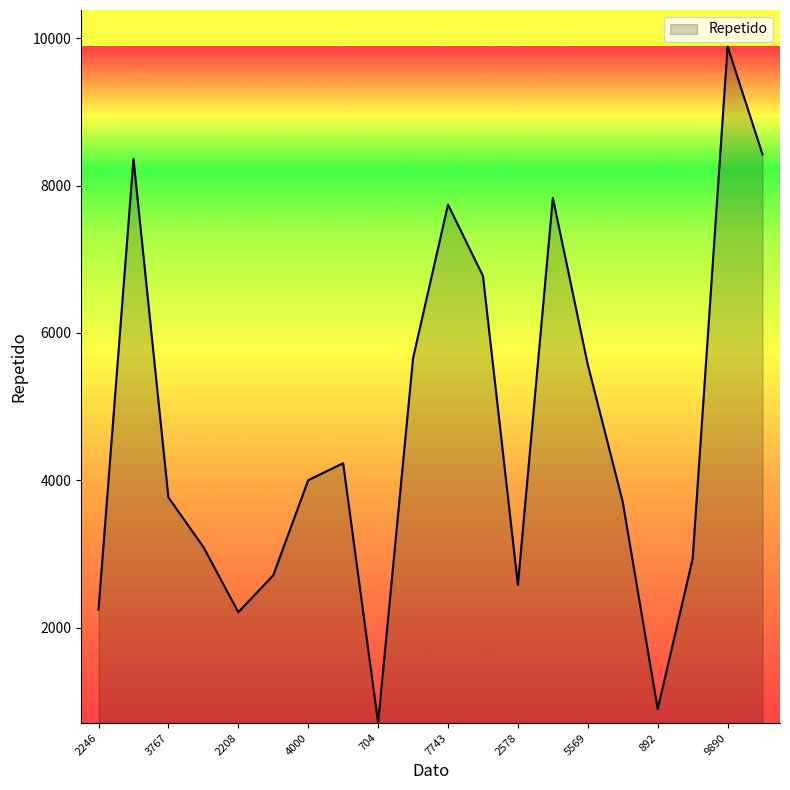

What is the maximum value shown in the chart?

9890